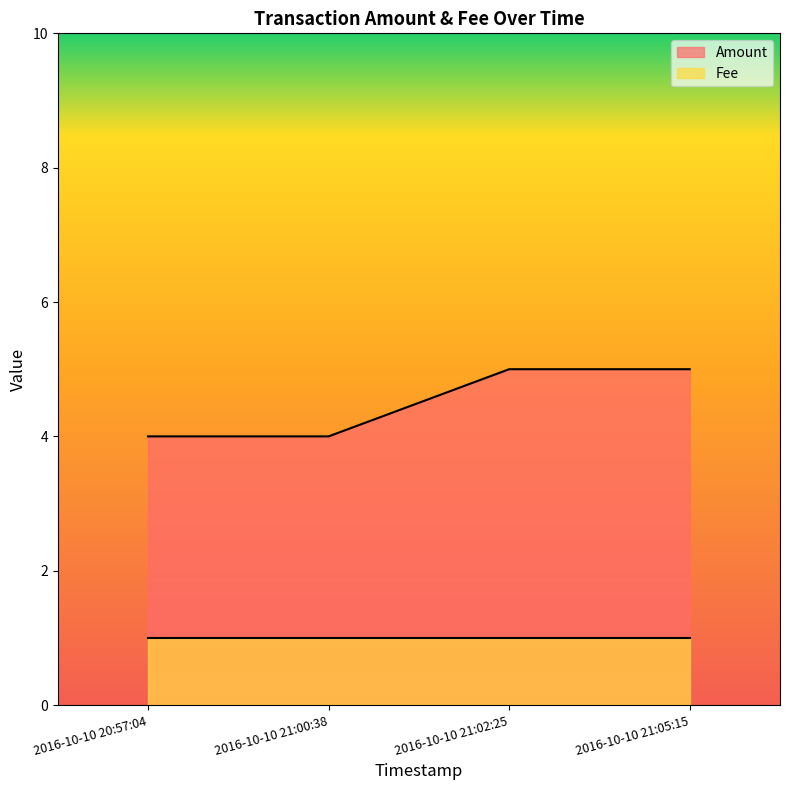

What is the label of the 1st point from the left?

2016-10-10 20:57:04